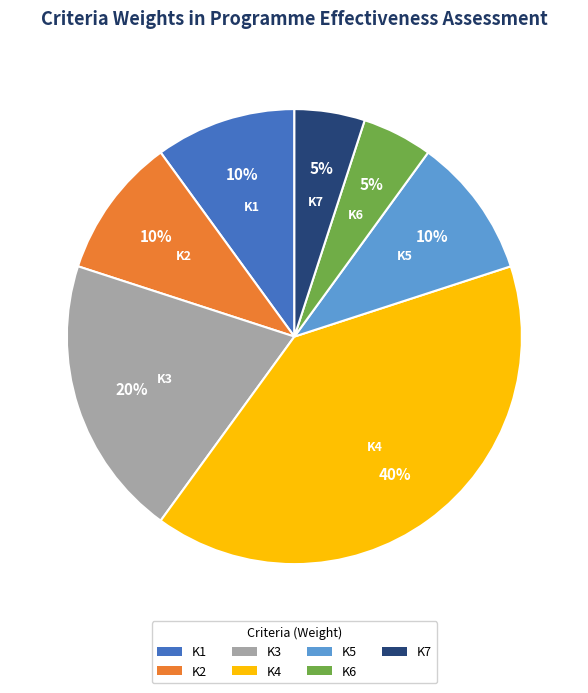

Is it true that K7 is 5% of the pie?

True